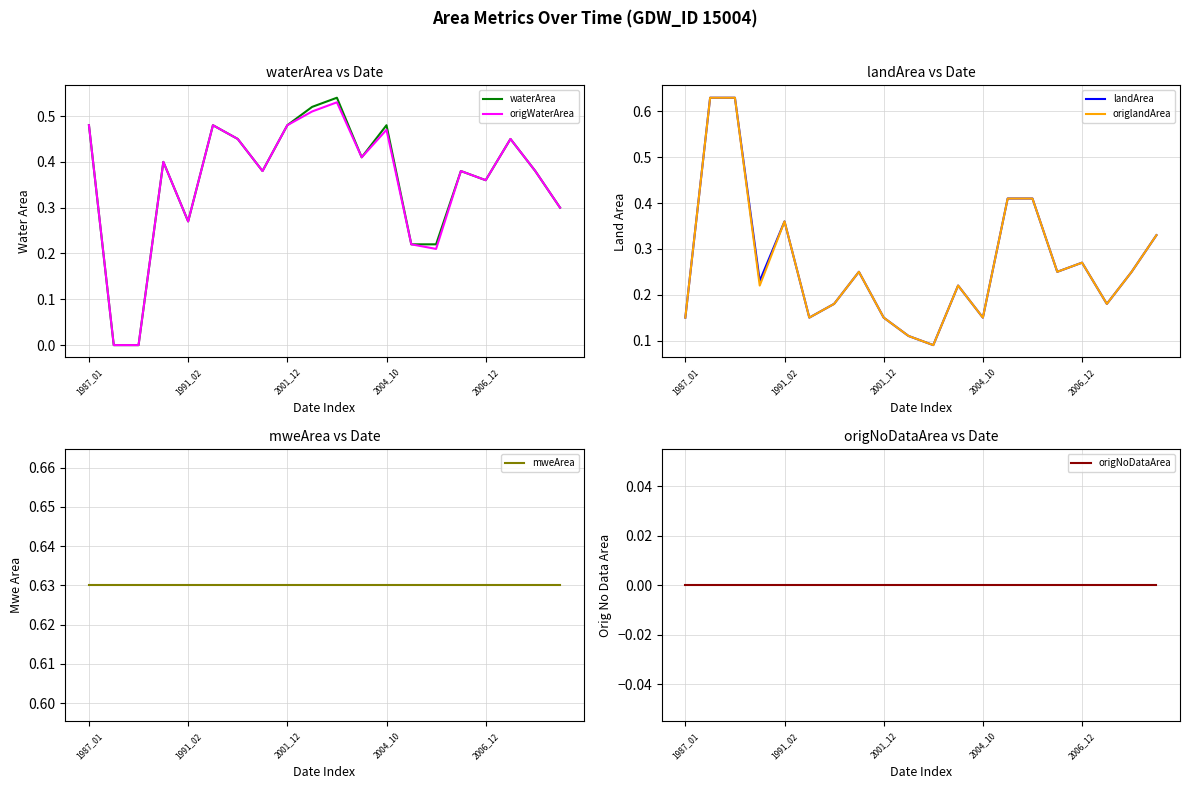

Between which two adjacent categories do origlandArea and waterArea first intersect?

1987_01 and 1991_02